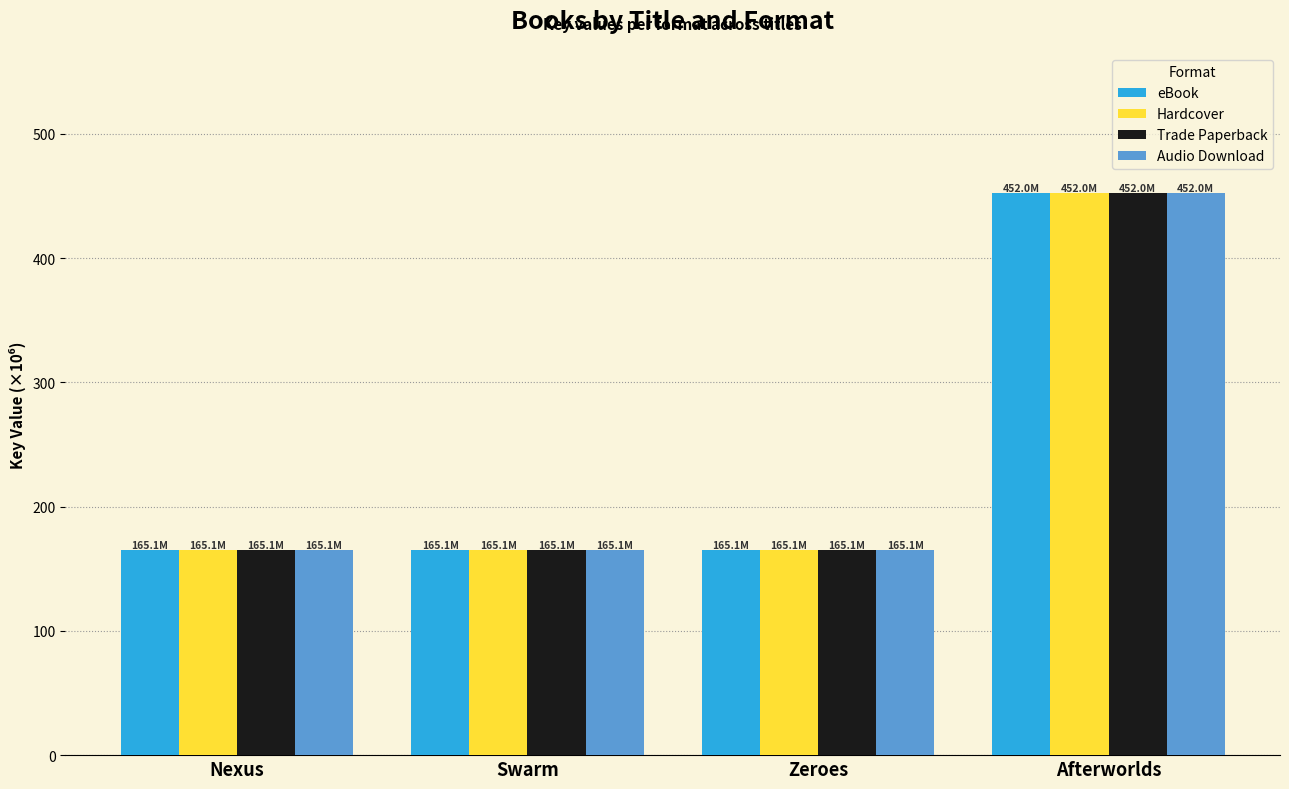

What is the total value across all series at Swarm?

660.4